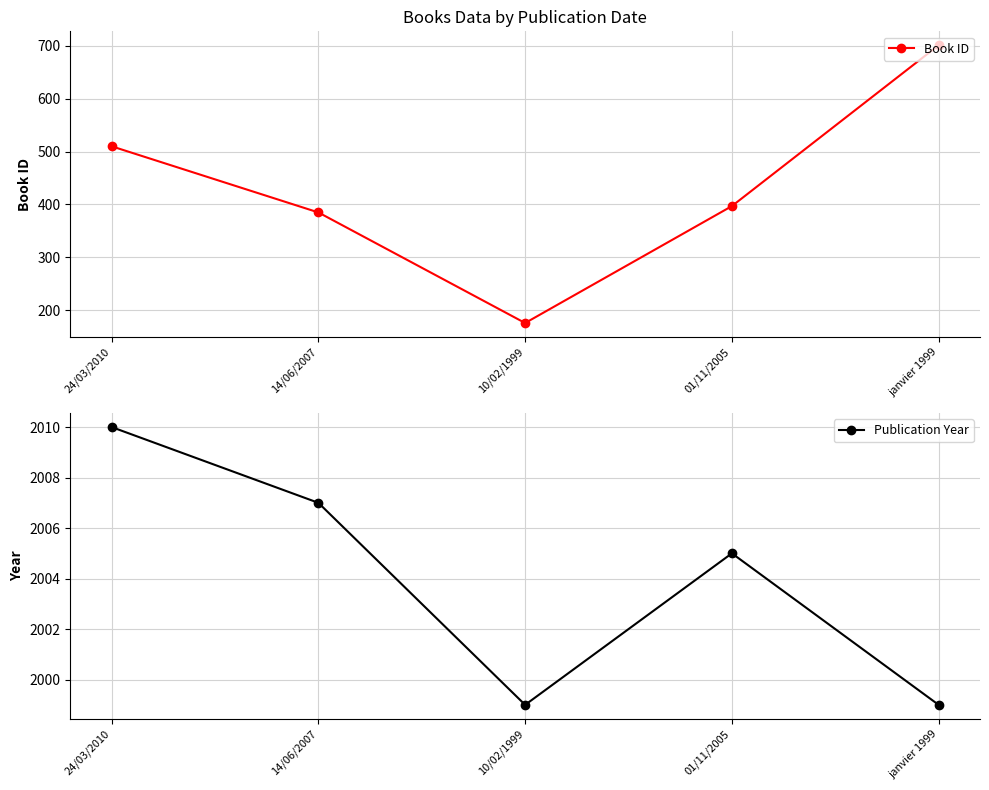

At which label is Publication Year closest to 2004?

01/11/2005